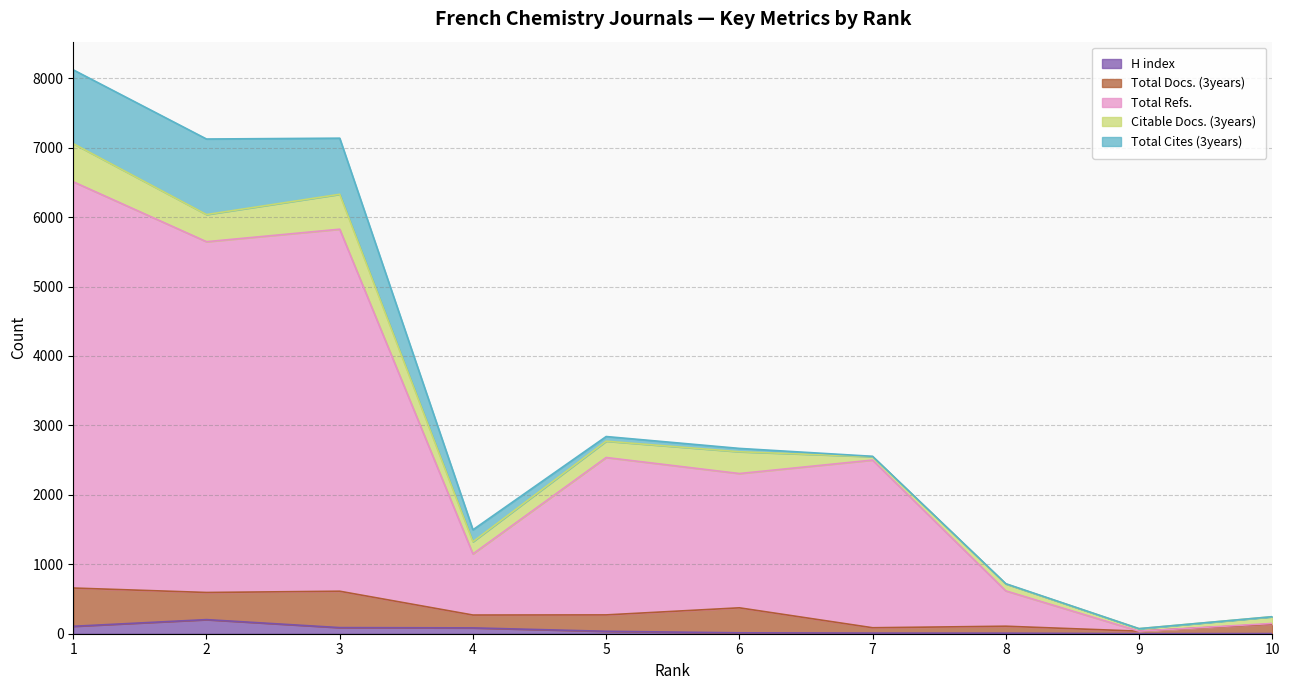

Is the value of Total Refs. at 9 greater than the value of Citable Docs. (3years) at 5?

No